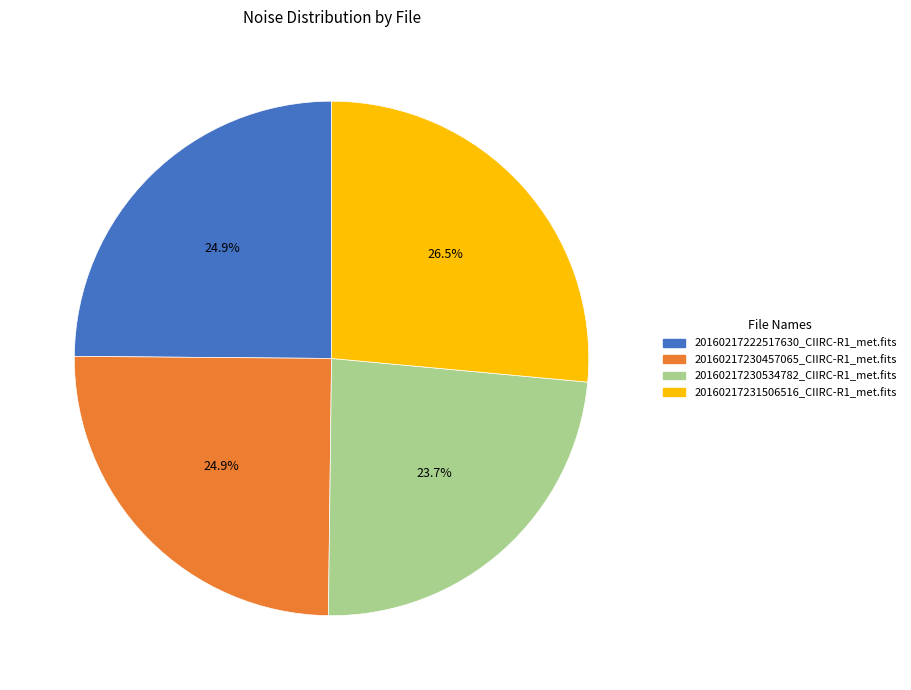

What portion of the pie excludes 20160217222517630_CIIRC-R1_met.fits?

75.1%